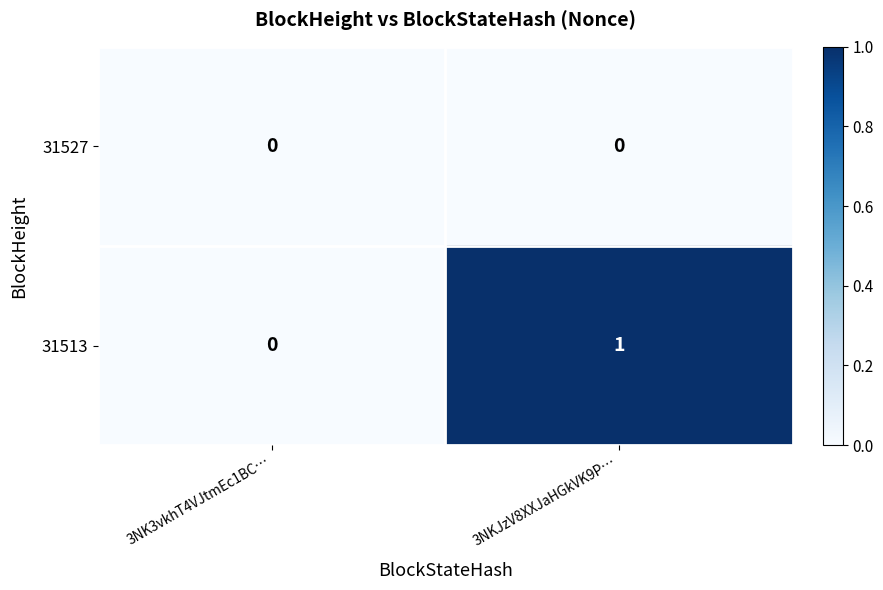

Reading right to left, transcribe all the data shown in this chart.

31527: 3NKJzV8XXJaHGkVK9P…=0	3NK3vkhT4VJtmEc1BC…=0
31513: 3NKJzV8XXJaHGkVK9P…=1	3NK3vkhT4VJtmEc1BC…=0